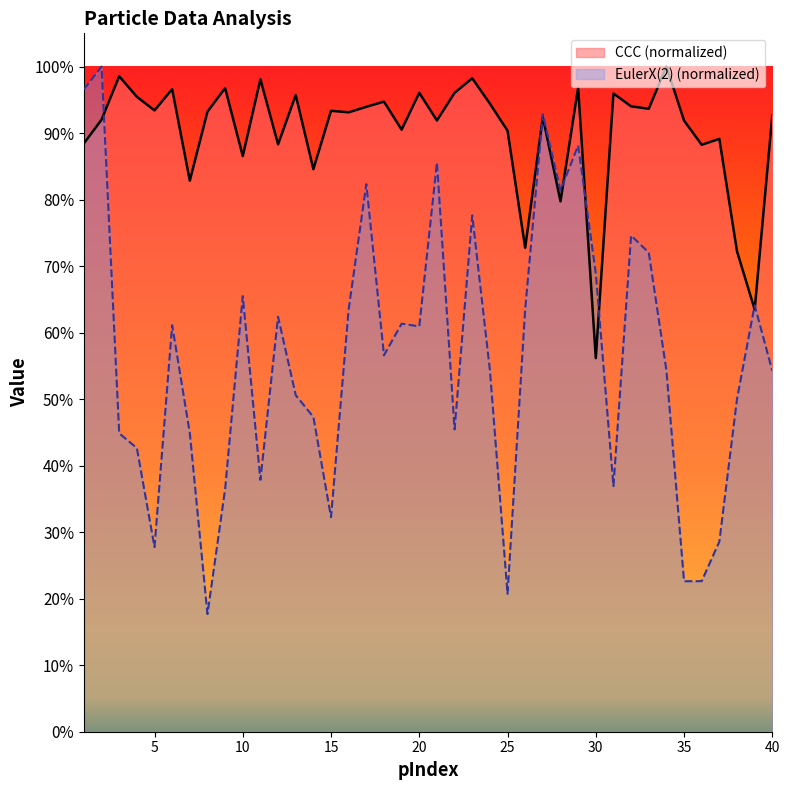

What is the sum of the EulerX(2) values at 10 and 2?

1.7